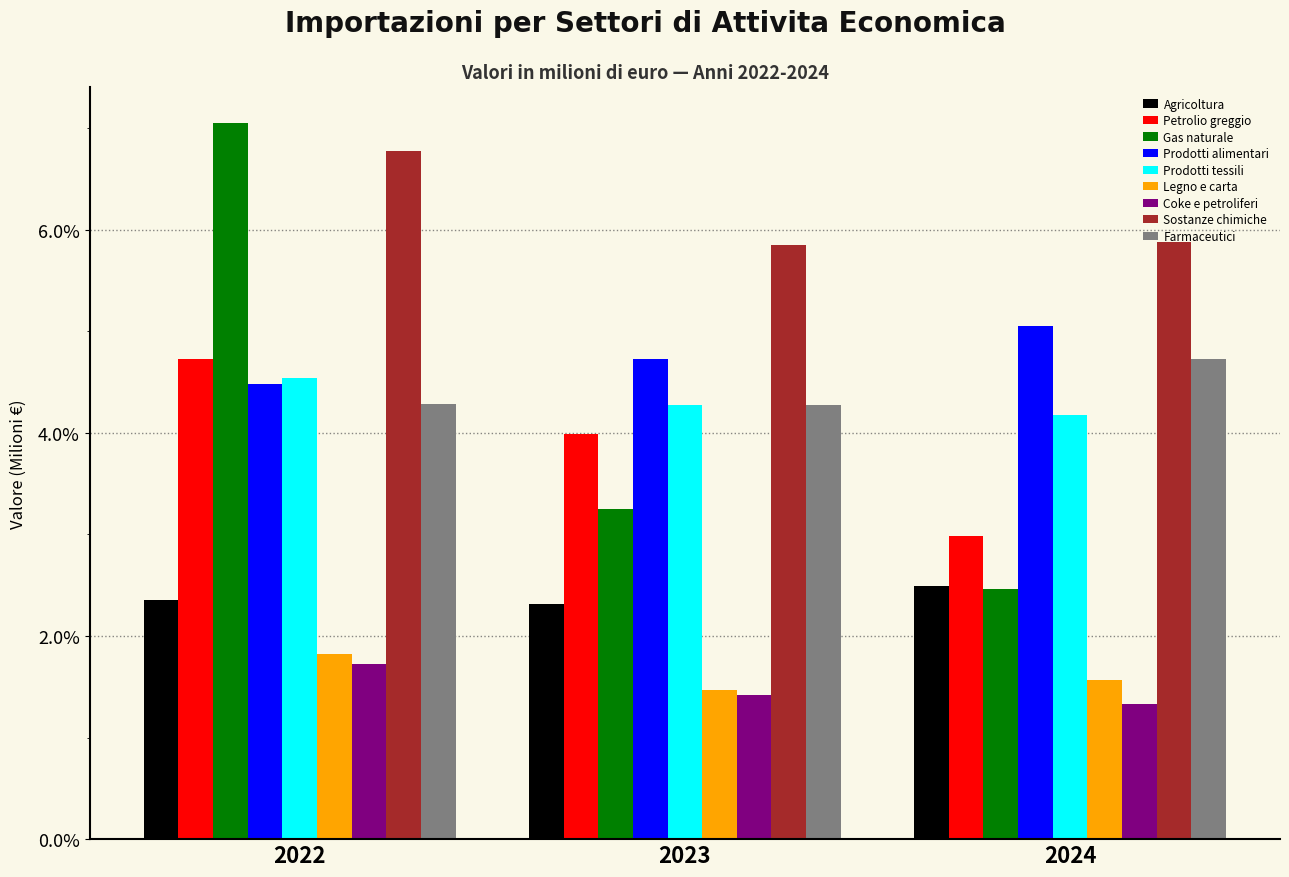

Reading left to right, transcribe all the data shown in this chart.

Agricoltura: 2.4	2.3	2.5
Petrolio greggio: 4.7	4.0	3.0
Gas naturale: 7.1	3.3	2.5
Prodotti alimentari: 4.5	4.7	5.1
Prodotti tessili: 4.5	4.3	4.2
Legno e carta: 1.8	1.5	1.6
Coke e petroliferi: 1.7	1.4	1.3
Sostanze chimiche: 6.8	5.8	5.9
Farmaceutici: 4.3	4.3	4.7